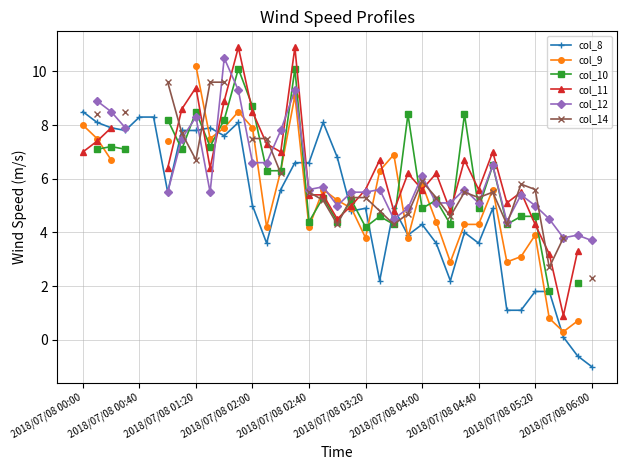

The value of col_8 at 2018/07/08 00:00 is 8.5. True or false?

True